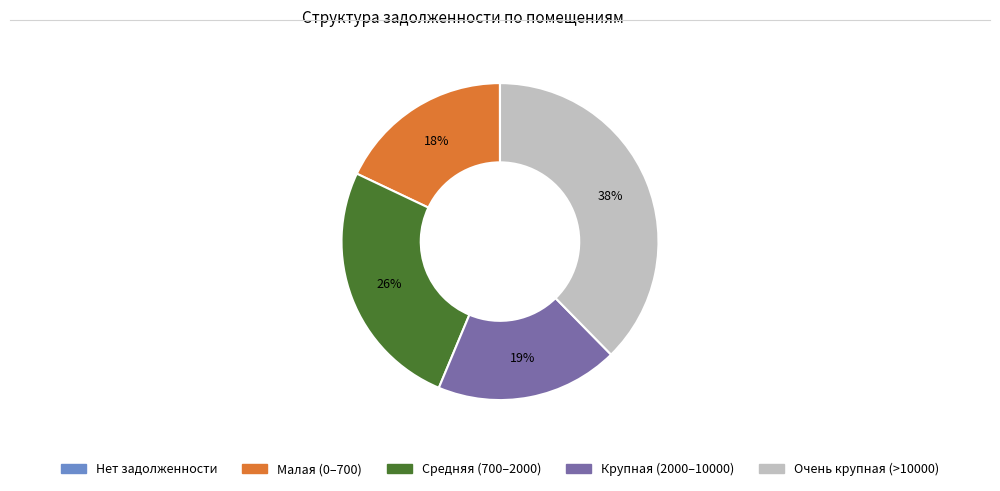

To the nearest percent, what is the difference between the largest and smallest slice percentages?

38%